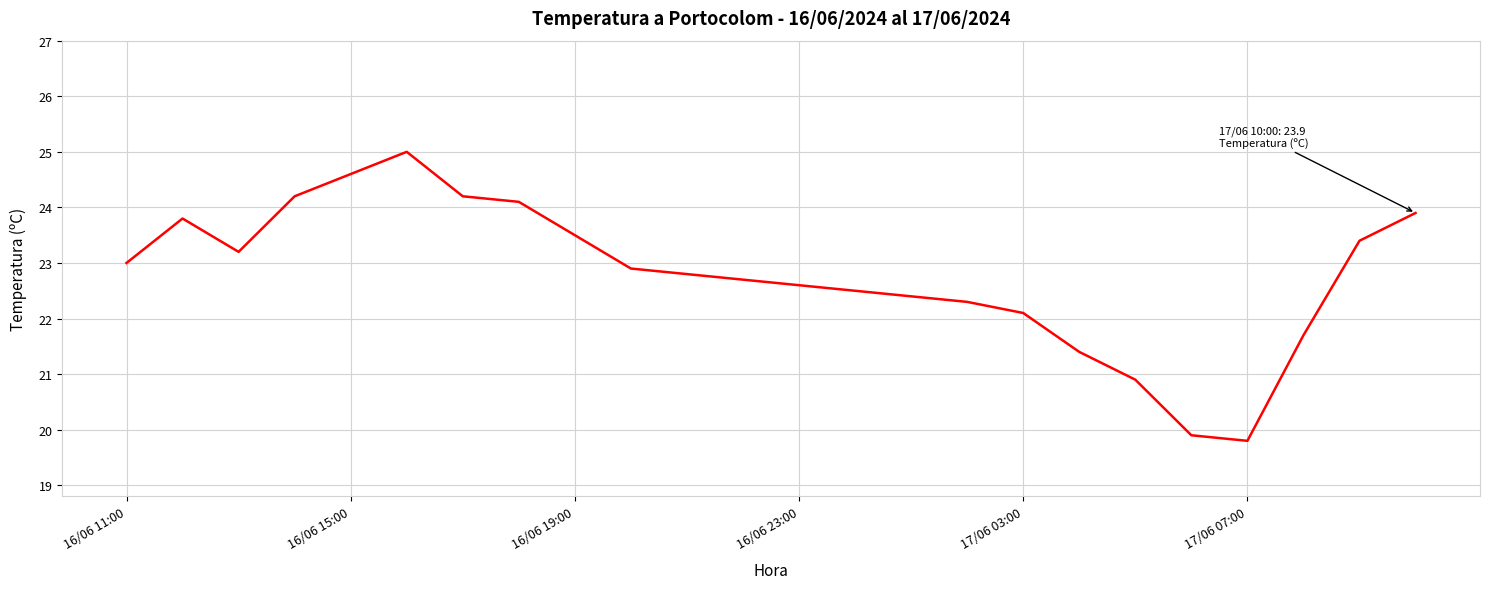

What is the minimum value shown in the chart?

19.8